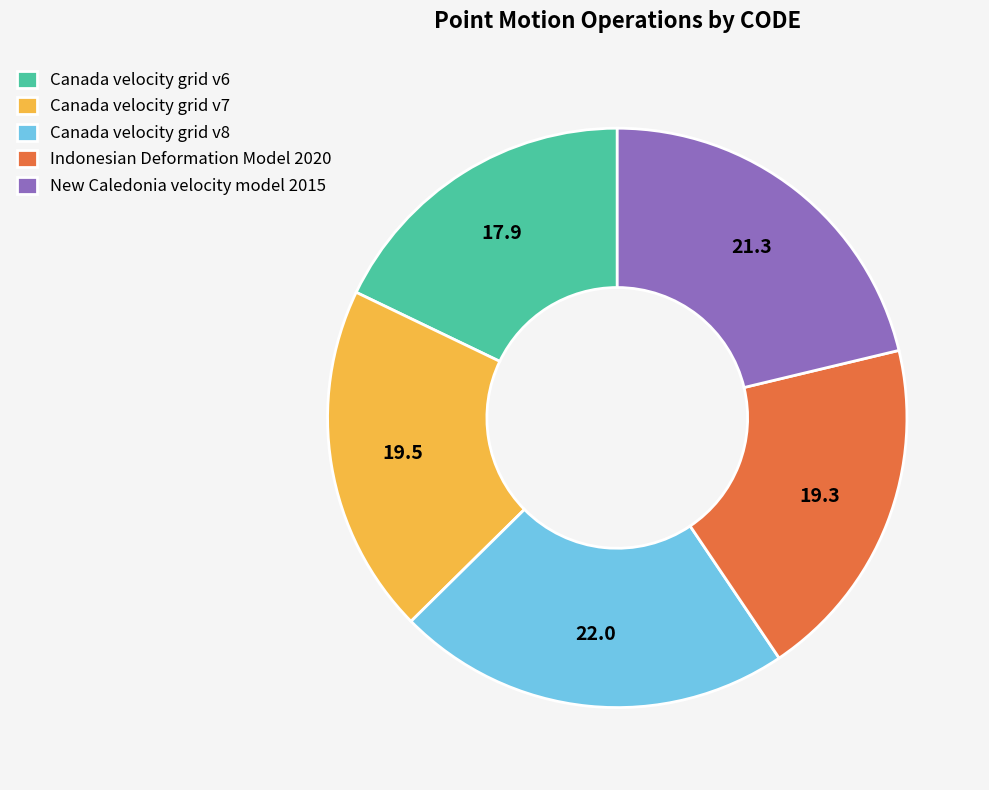

Between Indonesian Deformation Model 2020 and Canada velocity grid v6, which is larger?

Indonesian Deformation Model 2020